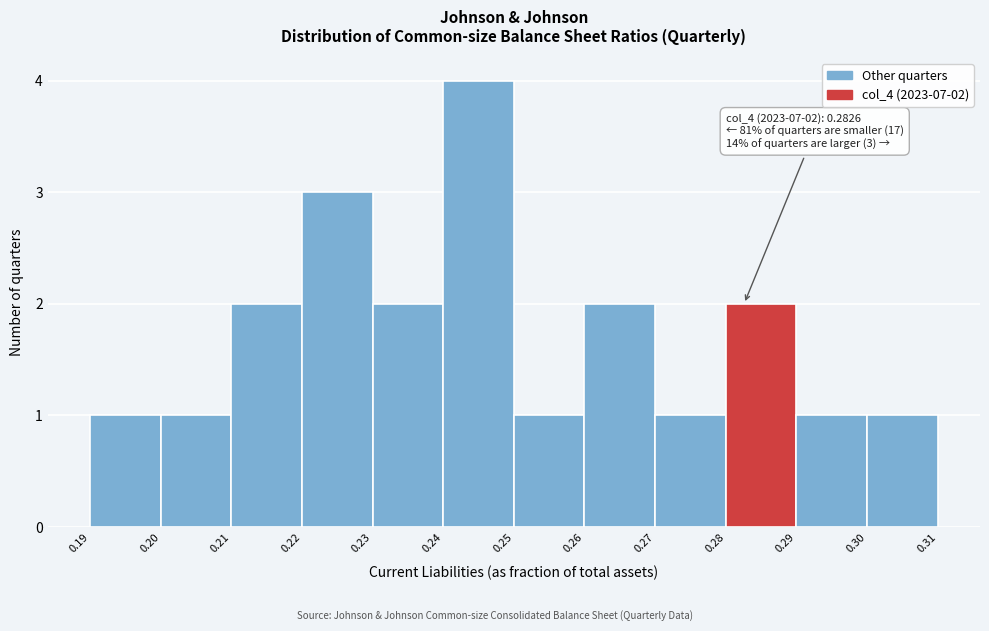

Which range on the x-axis has the tallest bar?

0.24 to 0.25